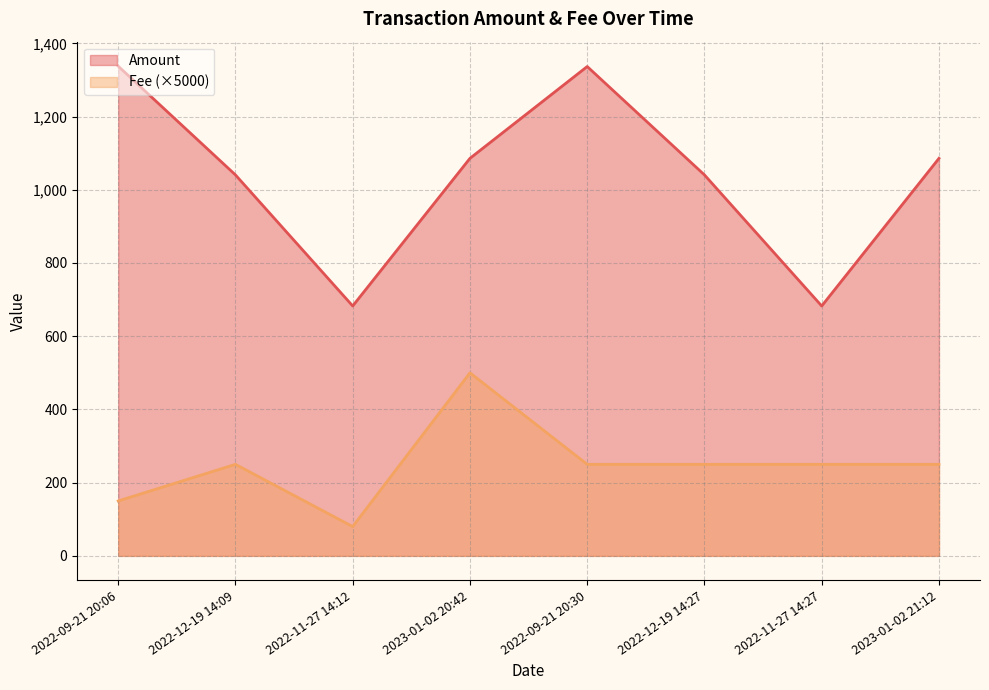

True or false: Amount and Fee intersect in this chart.

False